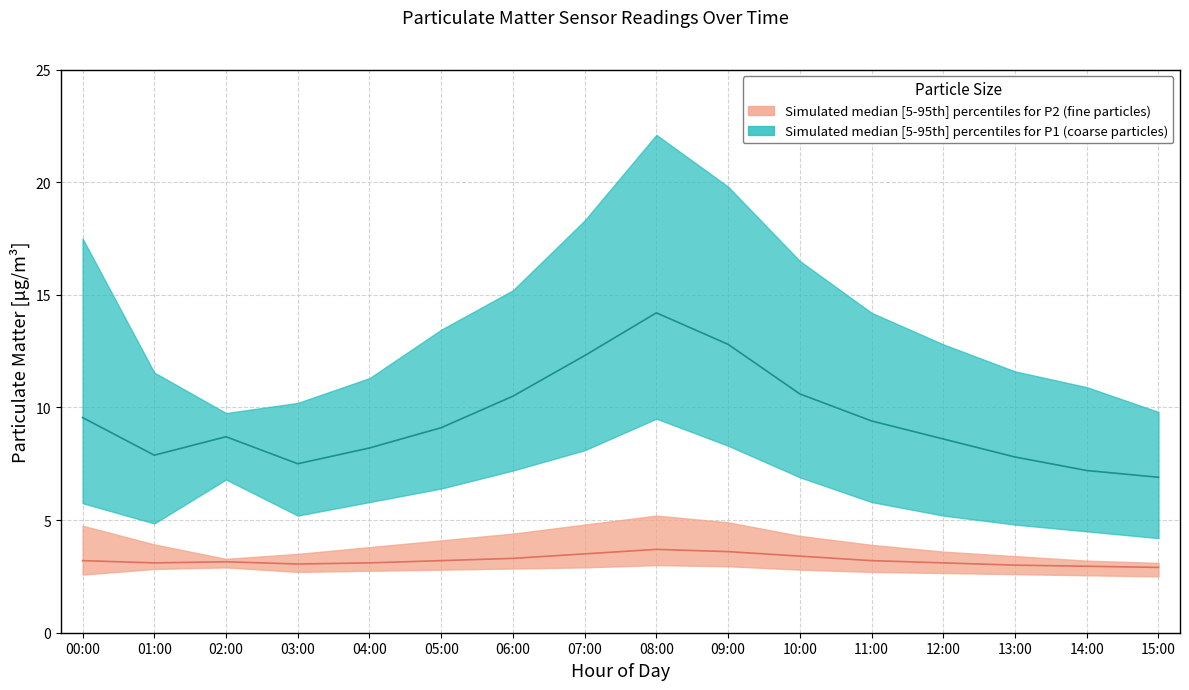

What is the label of the 8th point from the left?

07:00